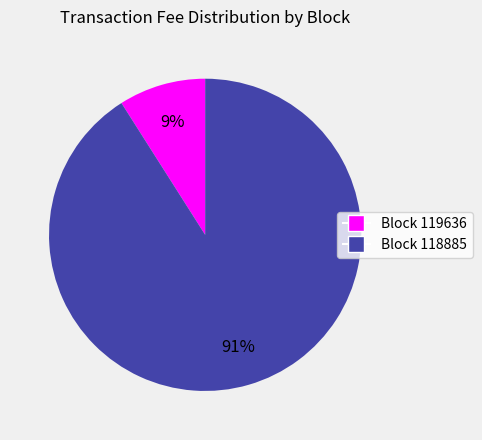

To the nearest percent, what is the average slice percentage?

50%